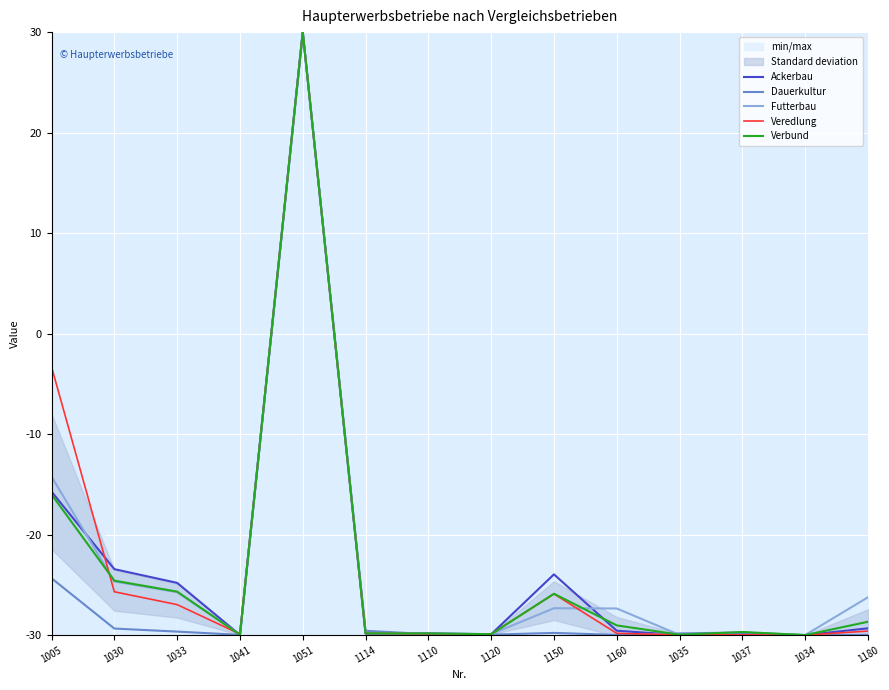

Read the Veredlung value at 1005.

-3.3